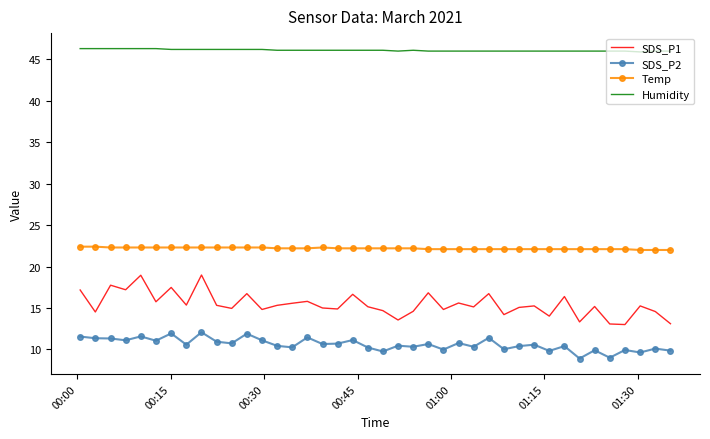

Which series has the widest spread of values?

SDS_P1